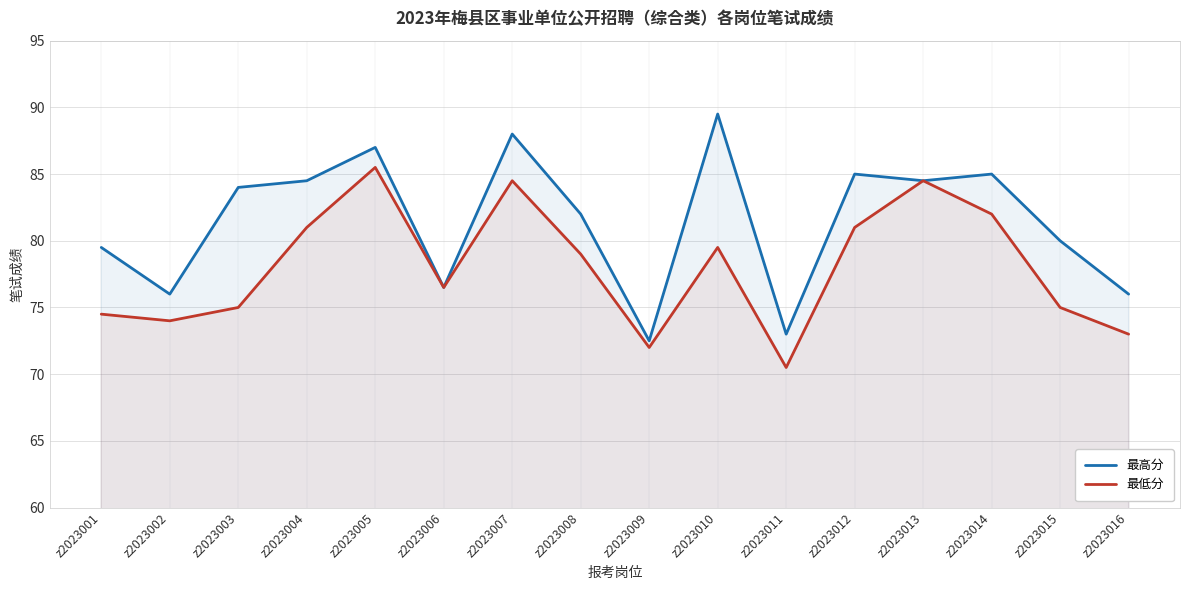

Reading left to right, extract all data points from this chart.

最高分: 79.5	76.0	84.0	84.5	87.0	76.5	88.0	82.0	72.5	89.5	73.0	85.0	84.5	85.0	80.0	76.0
最低分: 74.5	74.0	75.0	81.0	85.5	76.5	84.5	79.0	72.0	79.5	70.5	81.0	84.5	82.0	75.0	73.0